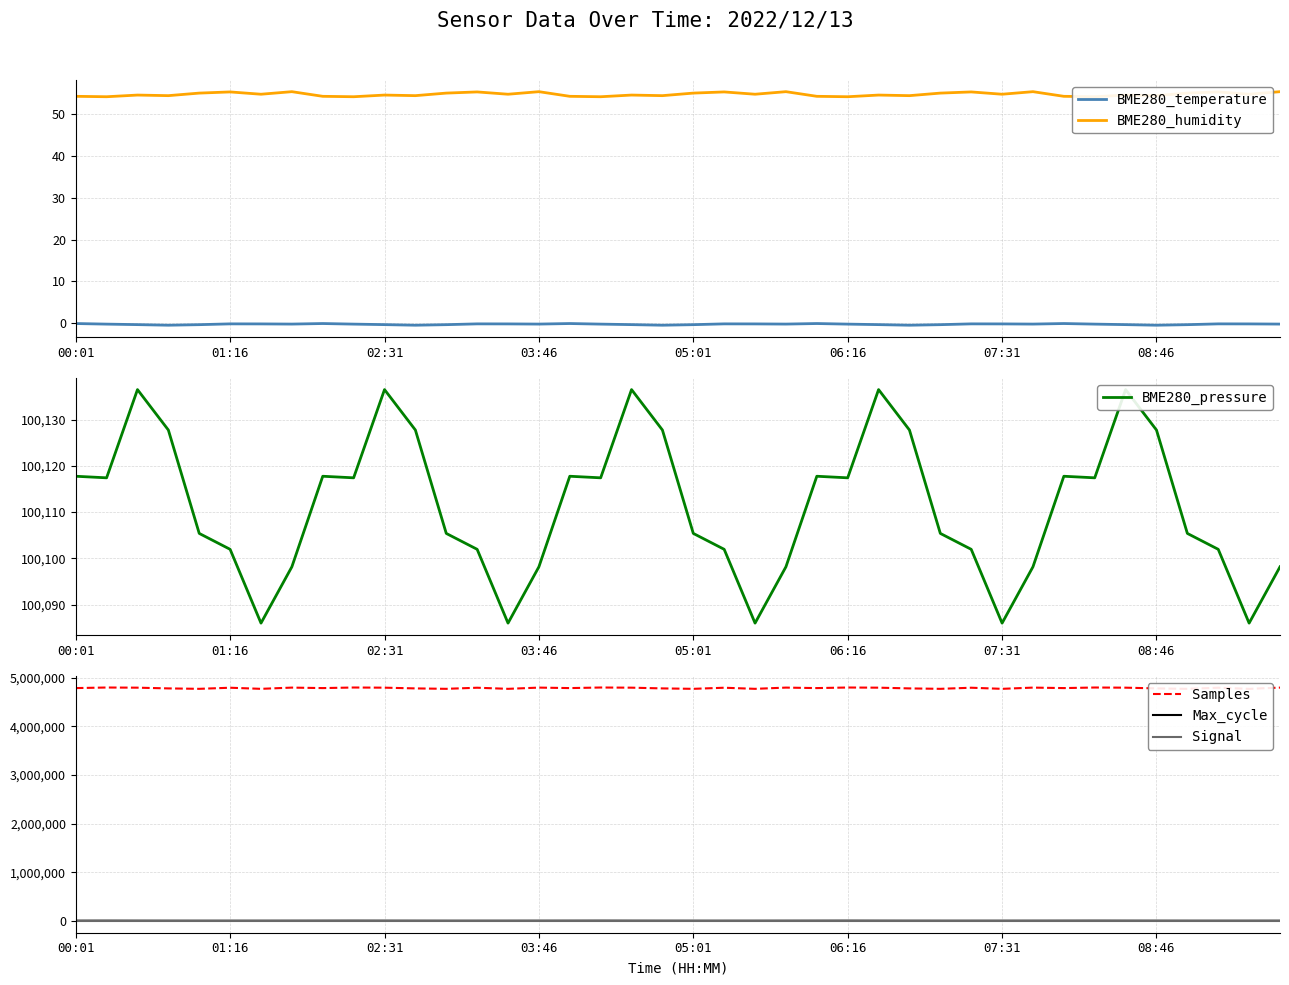

What is the difference between the highest and lowest values at 03:46?

4781116.0